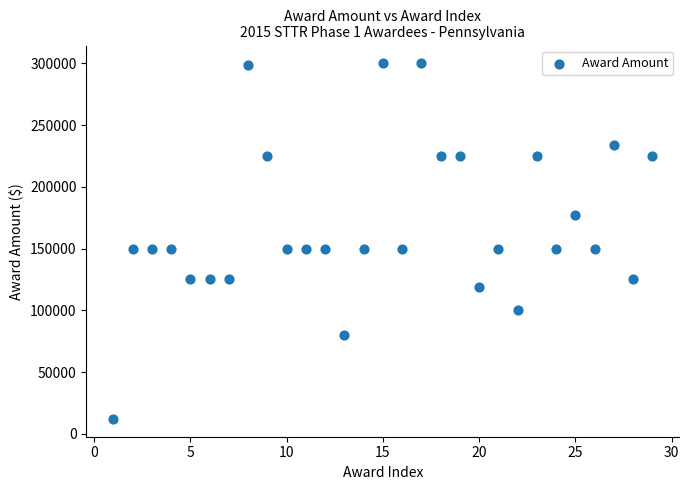

What is the range of X values (max minus min)?

28